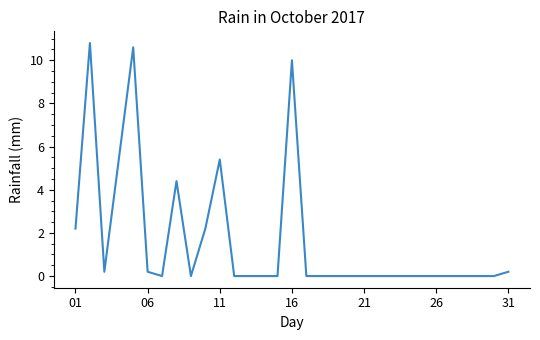

What is the difference between the maximum and minimum values?

10.8